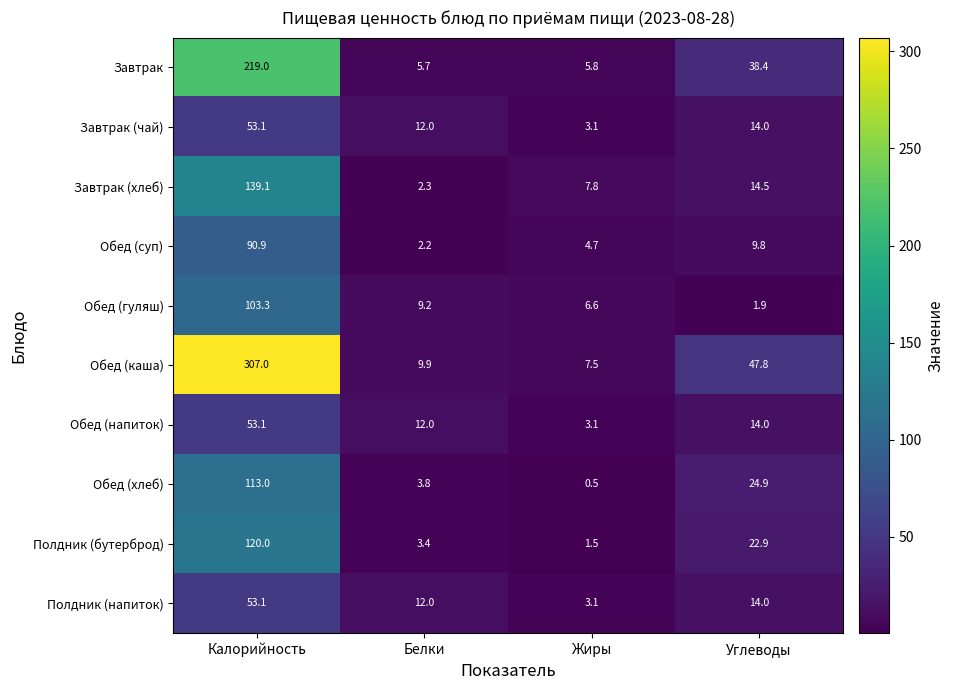

What is the total value across all series at Калорийность?

1251.6